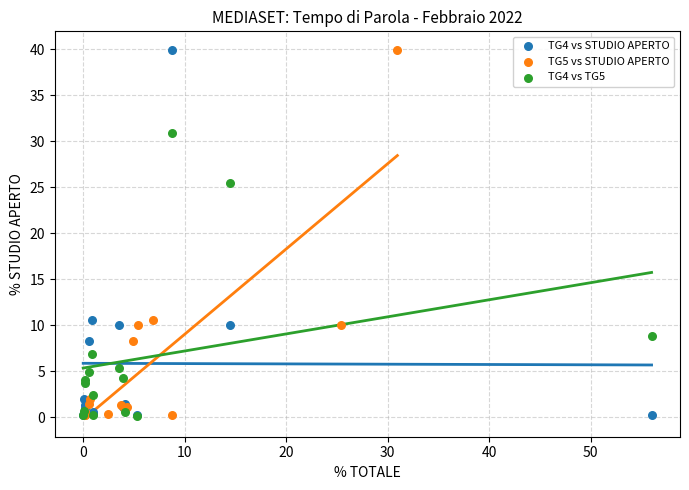

What are all the series names shown in the legend?

TG4 vs STUDIO APERTO, TG5 vs STUDIO APERTO, TG4 vs TG5